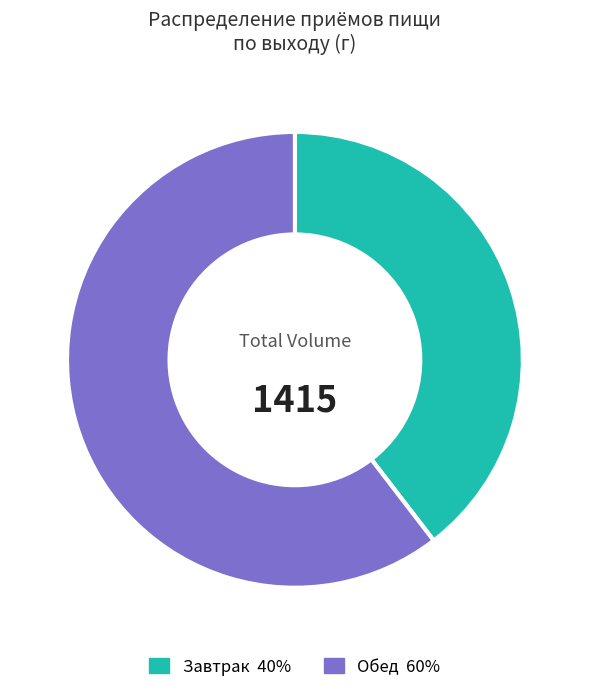

What is the ratio of the value at Завтрак to the value at Обед?

0.7